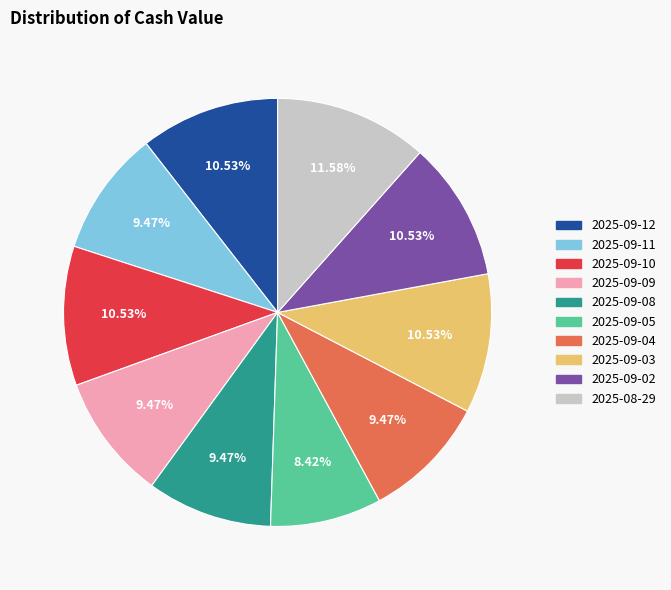

Combined, do 2025-09-09 and 2025-09-08 account for over 50%?

No